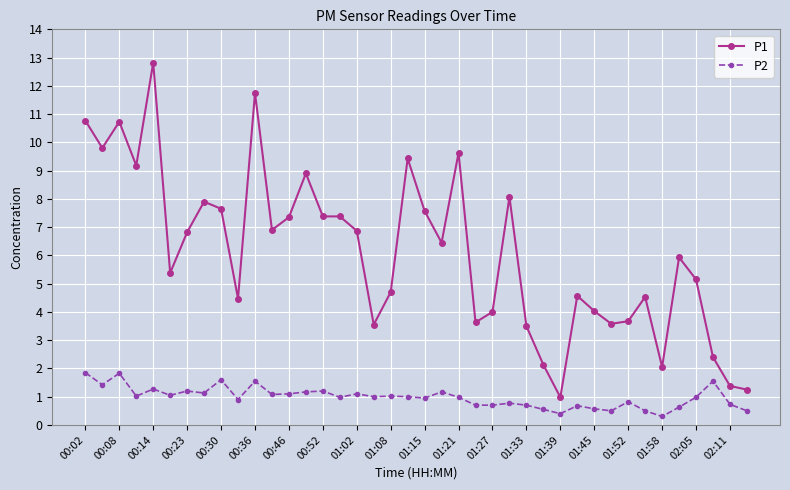

What is the lowest value of the P2 series?

0.3